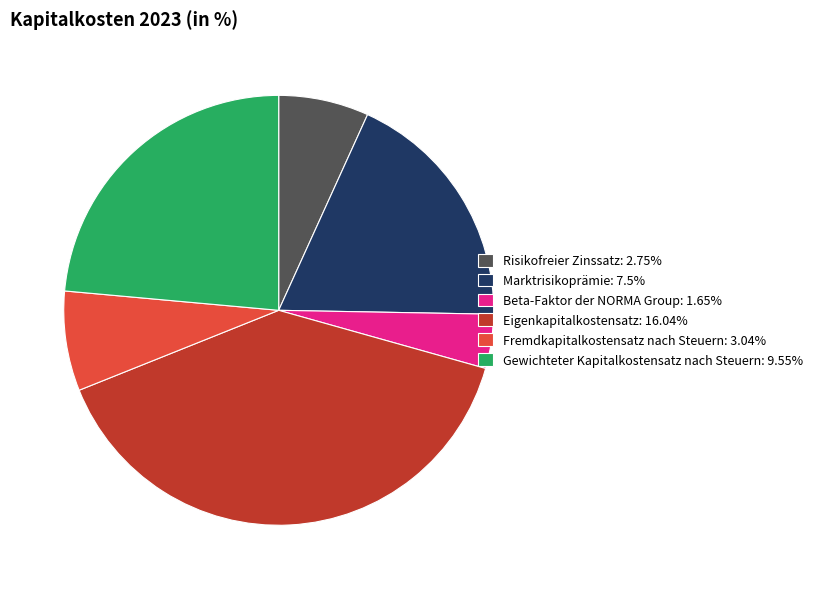

Is it true that Gewichteter Kapitalkostensatz nach Steuern is 24% of the pie?

True